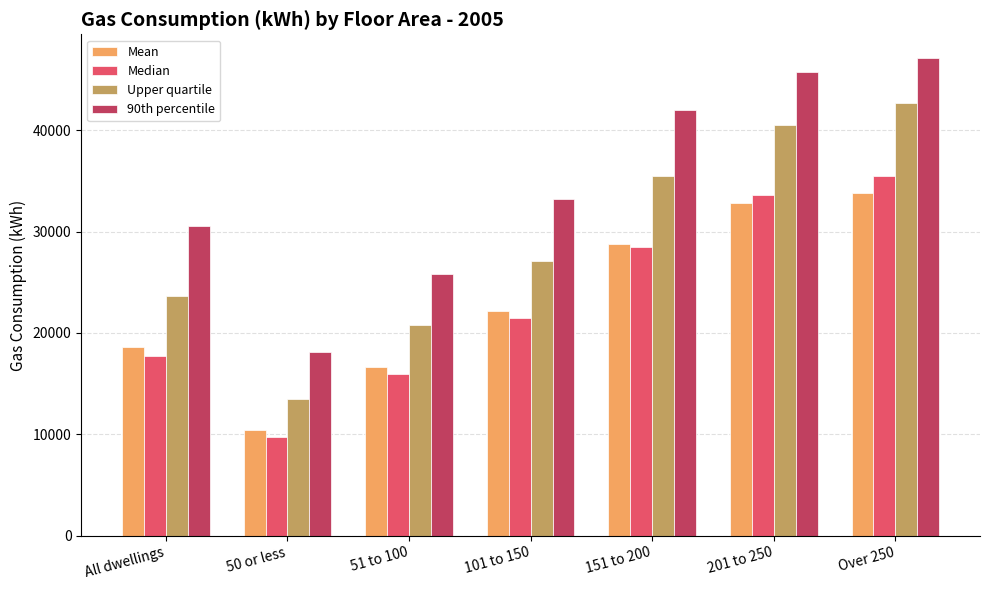

What are all the series names shown in the legend?

Mean, Median, Upper quartile, 90th percentile